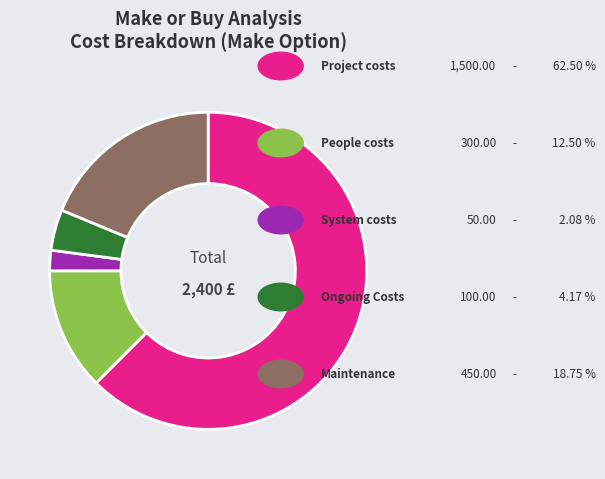

Is there any slice that represents more than half of the pie?

Yes